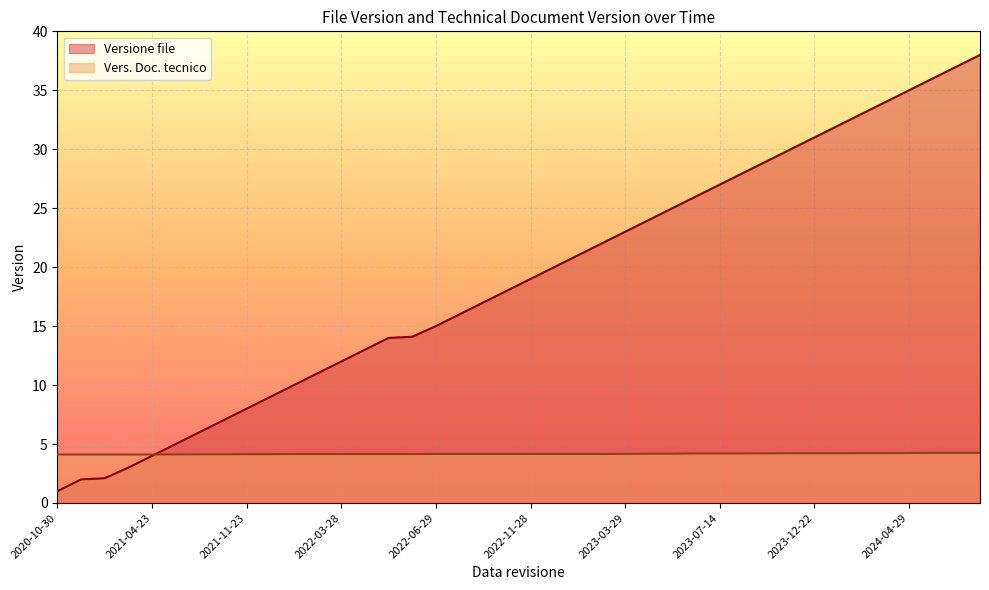

Rank the categories by Vers. Doc. tecnico value from highest to lowest.

2024-05-29, 2024-06-17, 2024-07-29, 2024-04-29, 2024-02-28, 2024-03-28, 2023-11-27, 2023-12-22, 2024-01-29, 2023-10-27, 2023-06-13, 2023-07-14, 2023-09-14, 2023-04-26, 2023-05-15, 2023-03-29, 2022-06-29, 2022-07-28, 2022-09-13, 2022-10-17, 2022-11-28, 2022-12-15, 2023-01-31, 2023-02-27, 2022-01-24, 2022-02-25, 2022-03-28, 2022-04-29, 2022-05-28, 2022-06-03, 2021-11-23, 2021-12-22, 2021-07-22, 2021-10-20, 2021-06-21, 2020-10-30, 2020-11-27, 2020-12-01, 2021-02-25, 2021-04-23